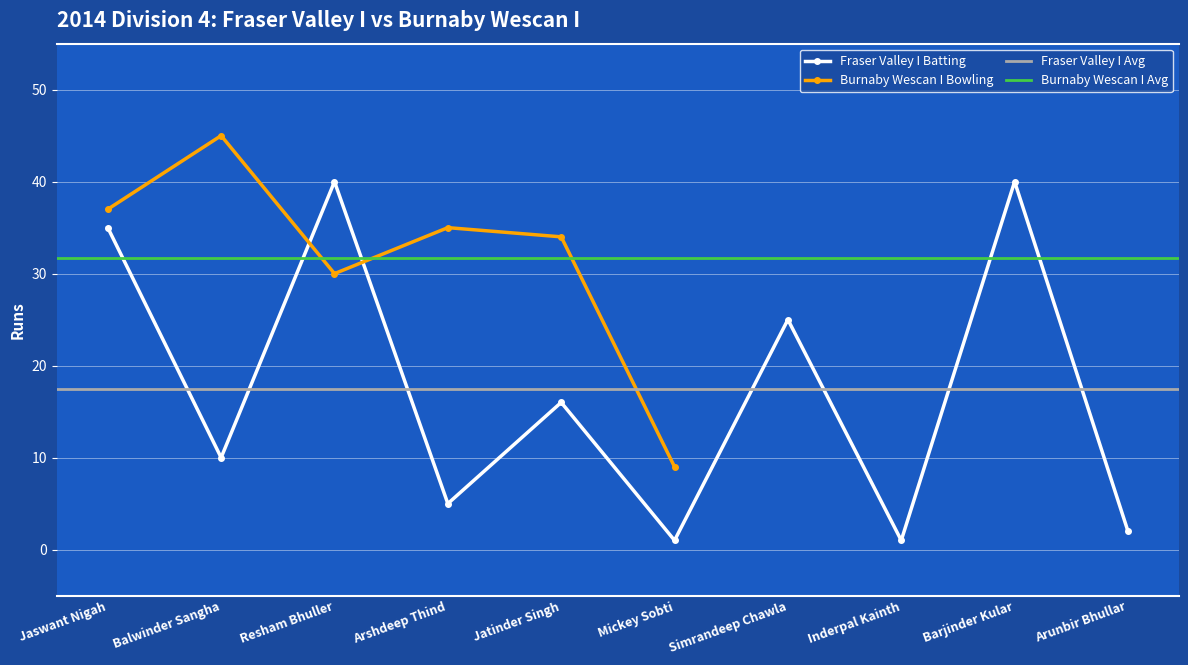

At which label does the data first exceed 16?

Jaswant Nigah